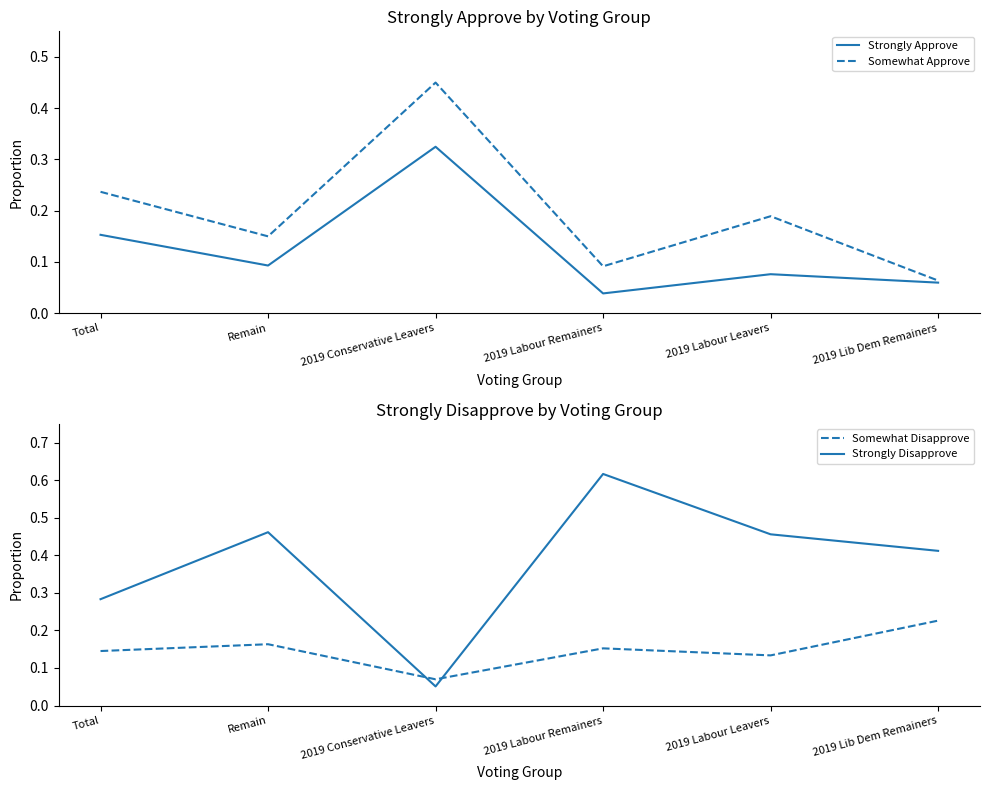

Reading left to right, extract all data points from this chart.

Strongly Approve: Total=0.2	Remain=0.1	2019 Conservative Leavers=0.3	2019 Labour Remainers=0.0	2019 Labour Leavers=0.1	2019 Lib Dem Remainers=0.1
Somewhat Approve: Total=0.2	Remain=0.1	2019 Conservative Leavers=0.4	2019 Labour Remainers=0.1	2019 Labour Leavers=0.2	2019 Lib Dem Remainers=0.1
Somewhat Disapprove: Total=0.1	Remain=0.2	2019 Conservative Leavers=0.1	2019 Labour Remainers=0.2	2019 Labour Leavers=0.1	2019 Lib Dem Remainers=0.2
Strongly Disapprove: Total=0.3	Remain=0.5	2019 Conservative Leavers=0.1	2019 Labour Remainers=0.6	2019 Labour Leavers=0.5	2019 Lib Dem Remainers=0.4